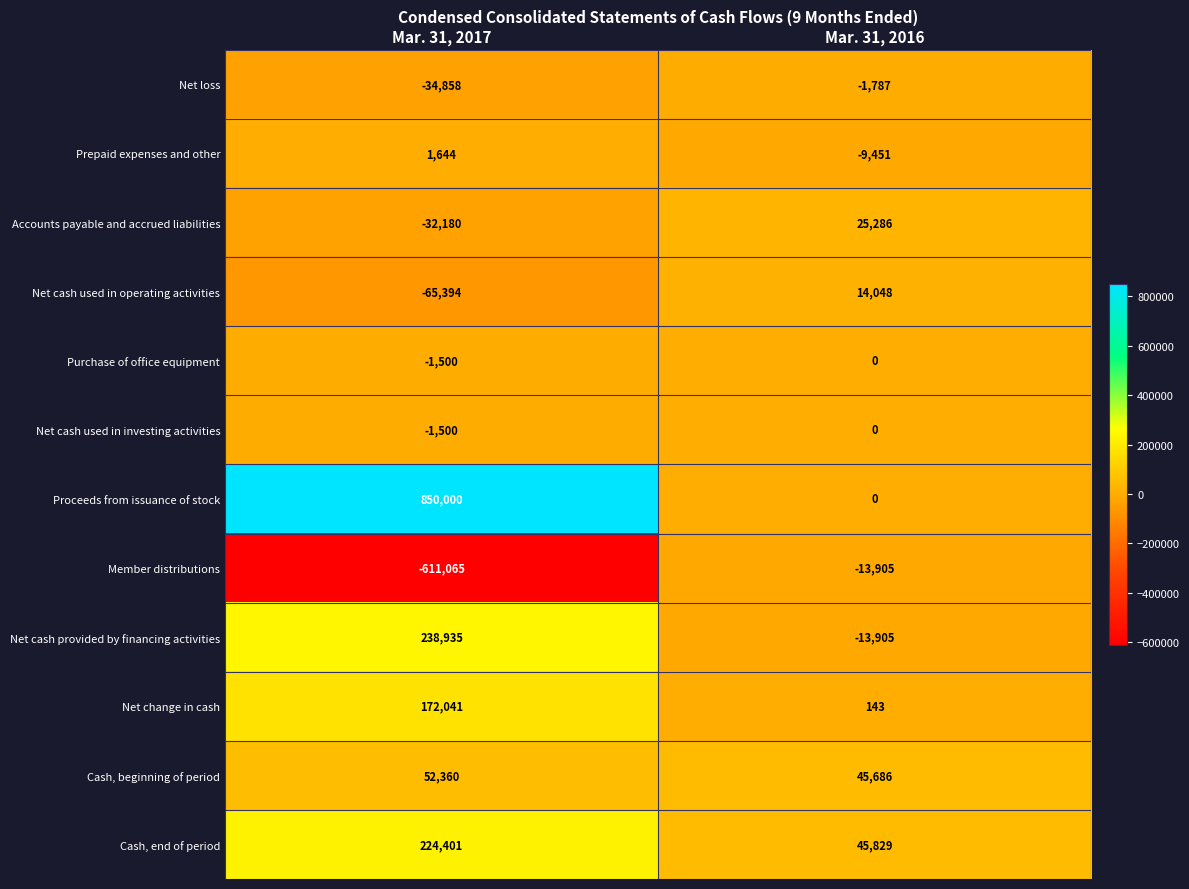

What is the greatest value displayed?

850000